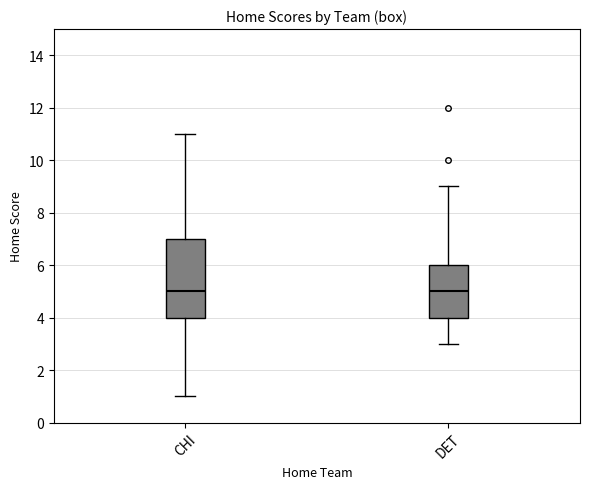

Reading left to right, transcribe this box plot: for each box, give where its median line is, the range the box spans, and where its two whiskers end, as read against the y-axis. The values are not printed on the chart, so give them approximately, as read against the axis.

CHI: median 5, box 4 to 7, whiskers 1 to 11
DET: median 5, box 4 to 6, whiskers 3 to 9